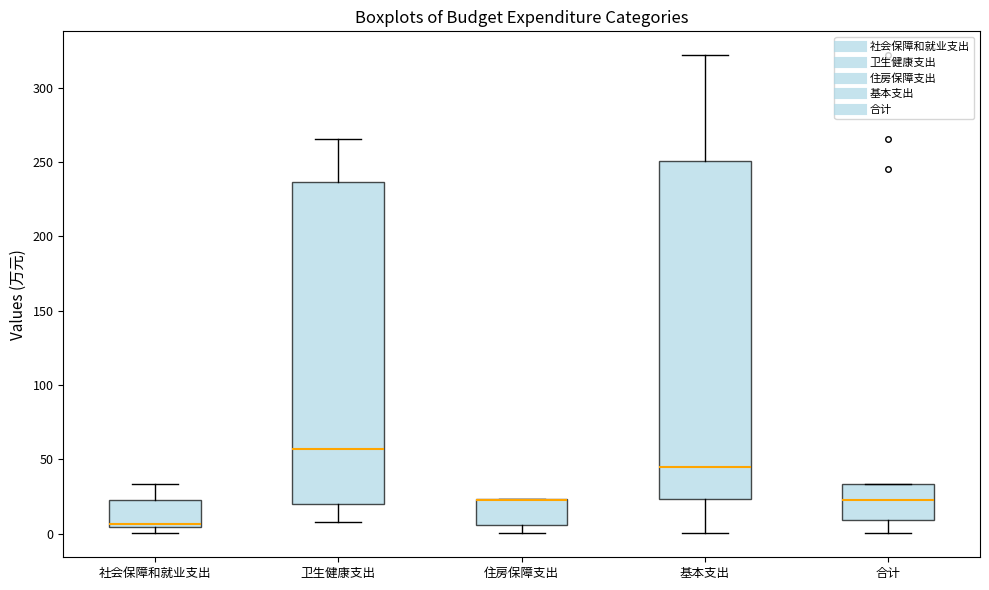

Where is the lower edge of the box for 卫生健康支出 on the y-axis? The values are not printed on the chart, so give them approximately, as read against the axis.

20